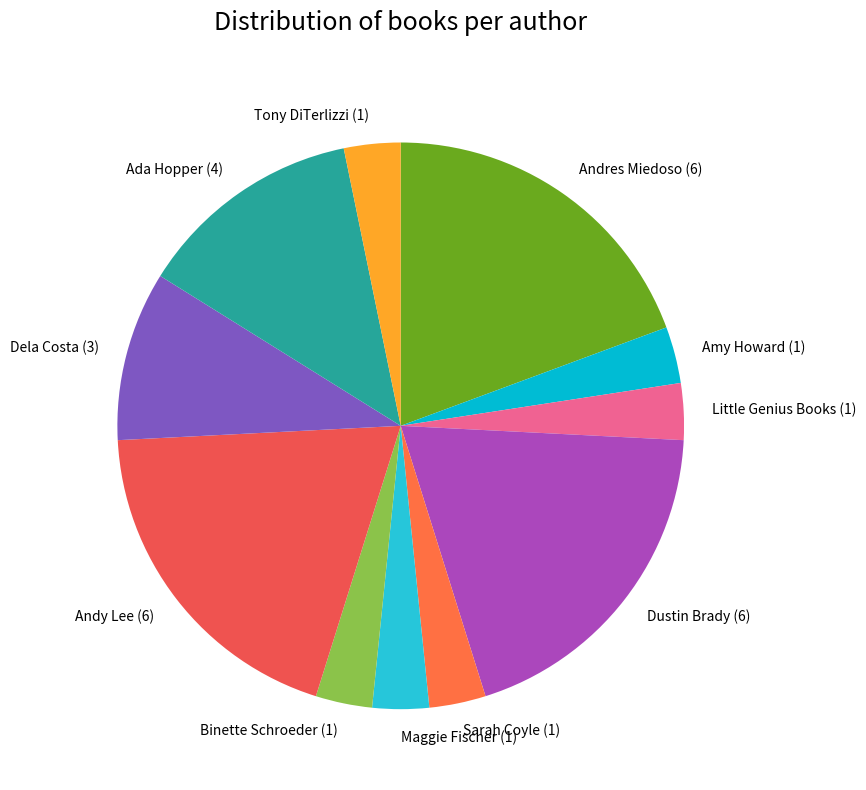

Between Ada Hopper (4) and Dela Costa (3), which is larger?

Ada Hopper (4)